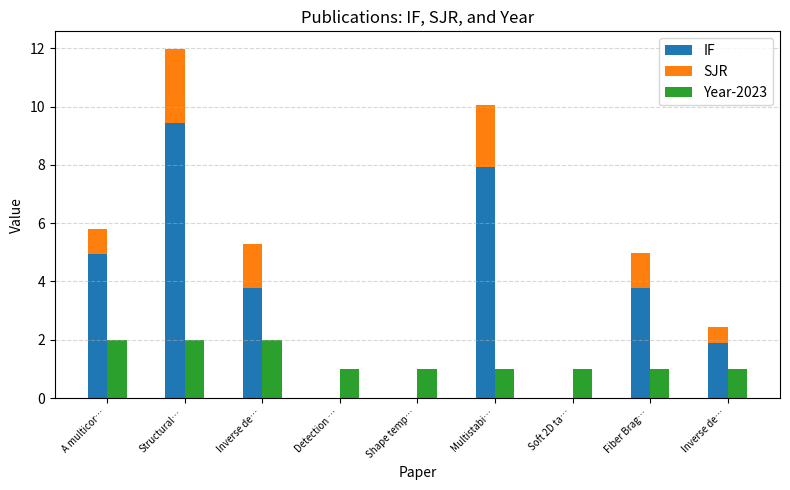

What is the value of the SJR bar at the 8th from the left?

1.2